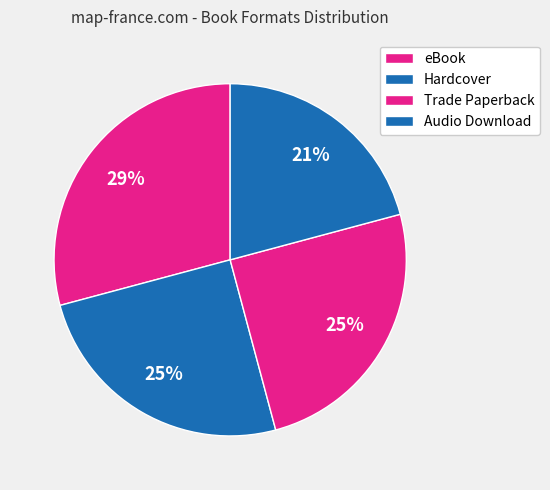

To the nearest percent, what is the average slice percentage?

25%